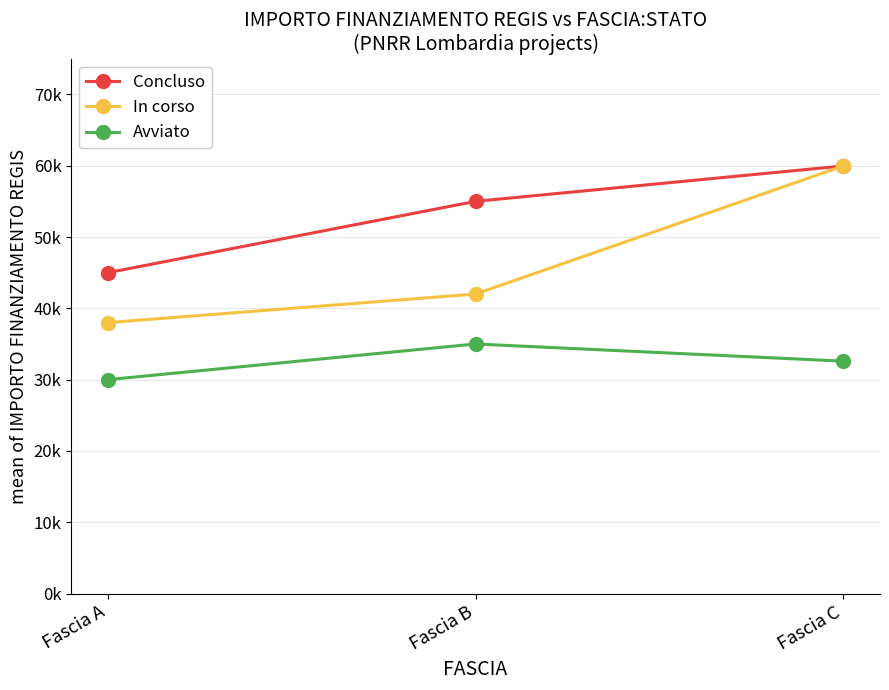

Is this an area chart (filled region under the line)?

No